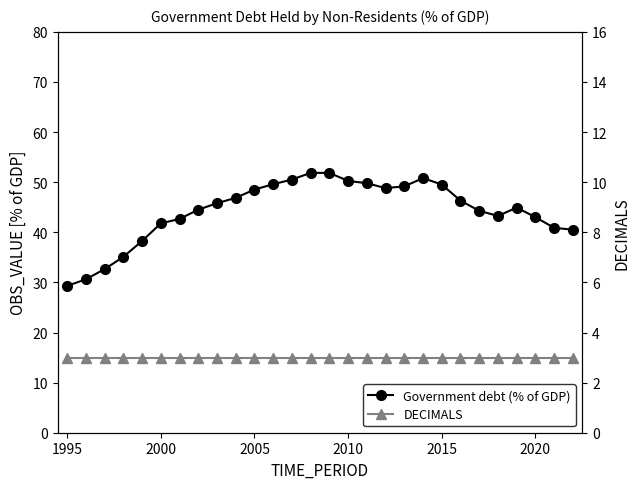

What is the difference between the highest and lowest values at 9?

43.9